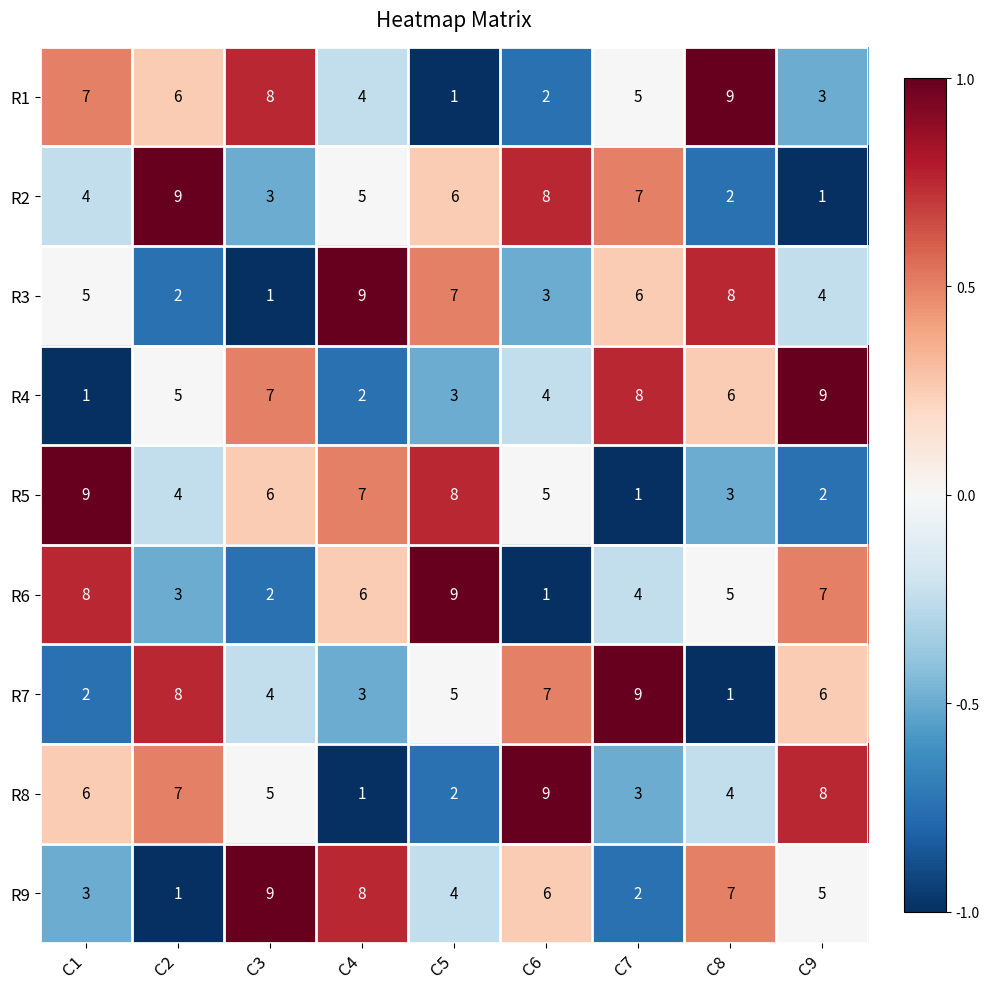

How many values in the R4 series are below 5?

4